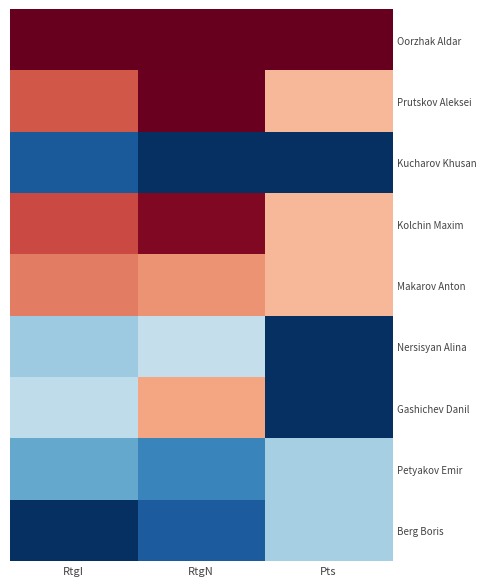

Between RtgI and RtgN, which series saw the biggest shift?

Gashichev Danil